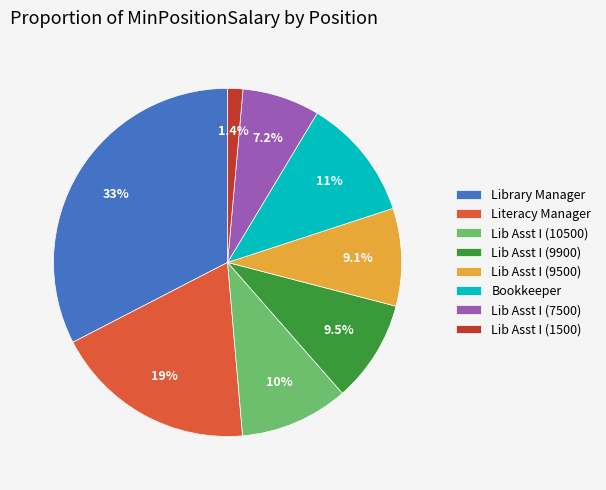

Which has a higher value, Library Manager or Lib Asst I (9500)?

Library Manager